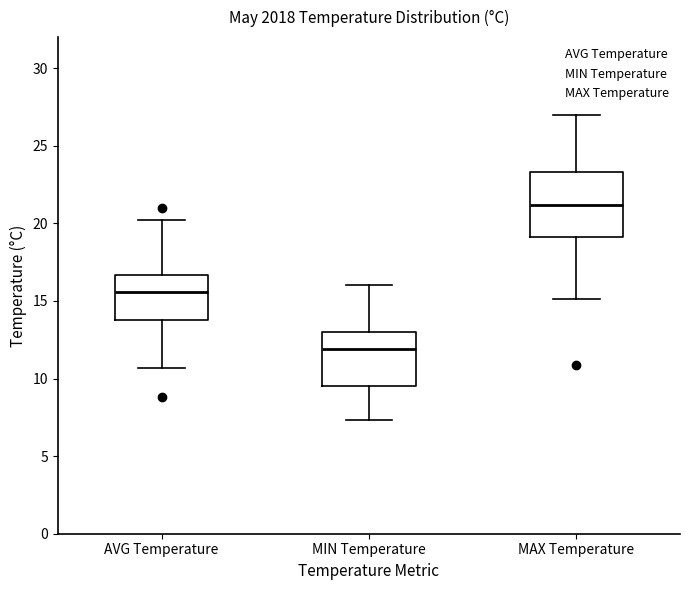

Where is the lower edge of the box for MAX Temperature on the y-axis? The values are not printed on the chart, so give them approximately, as read against the axis.

19.0